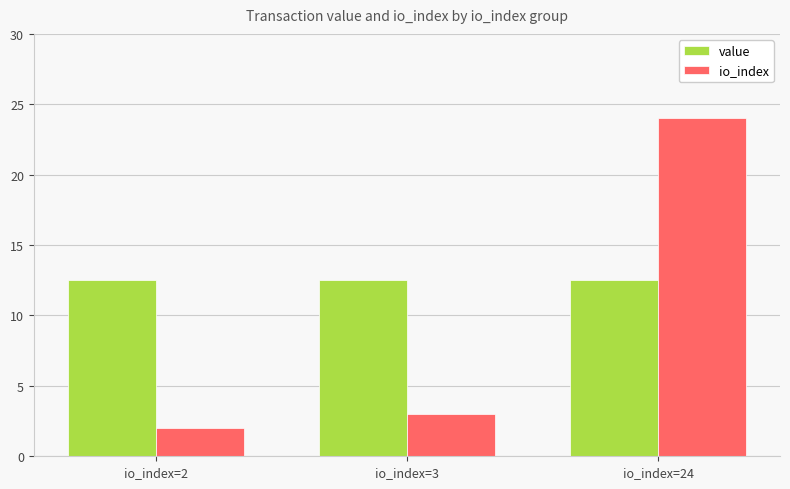

Which series has the largest total across all categories?

value